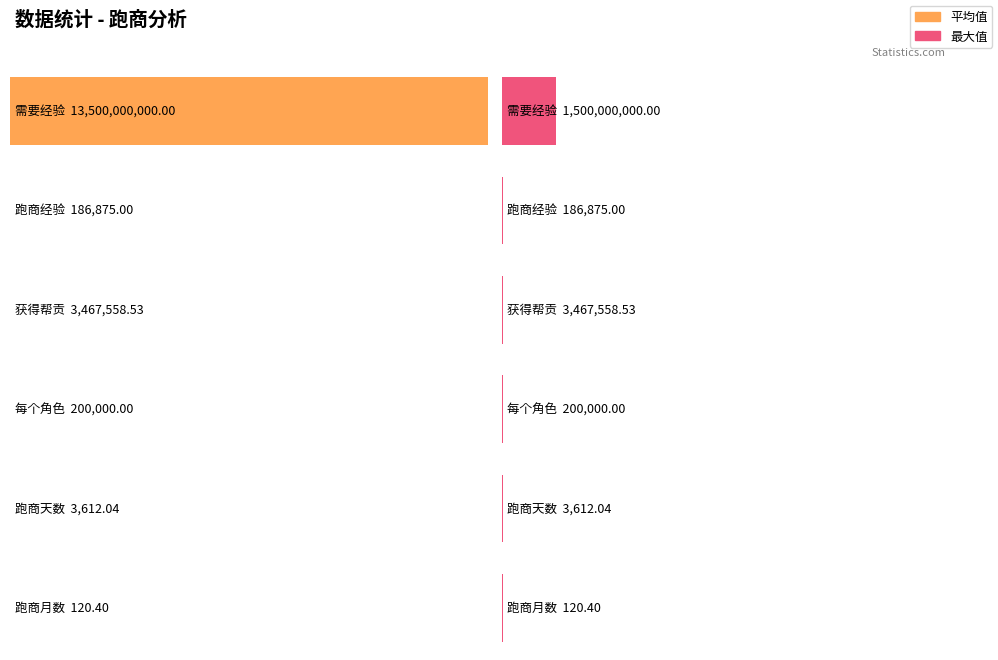

What is the maximum value shown in the chart?

13500000000